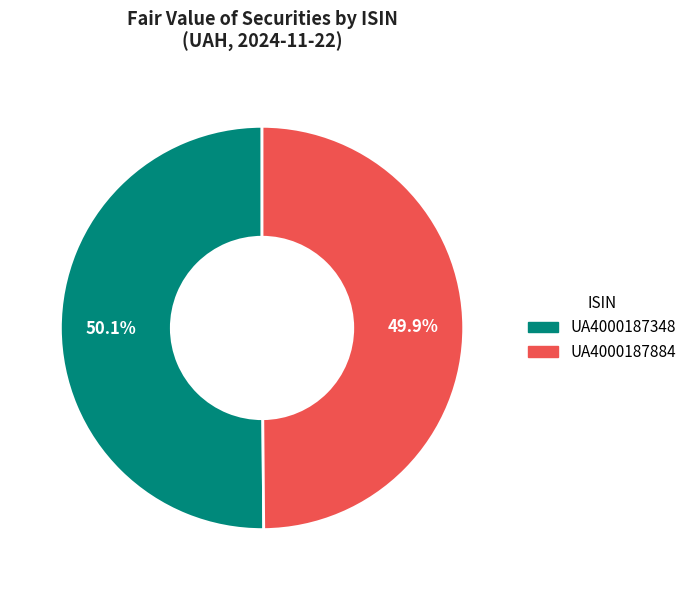

Is the sum of UA4000187348 and UA4000187884 greater than half?

Yes